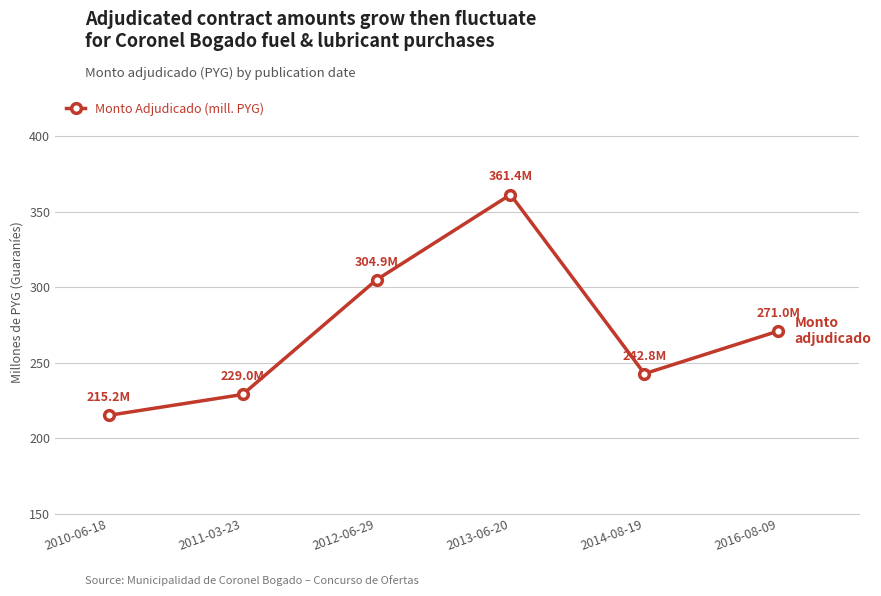

How many lines are shown in the chart?

1